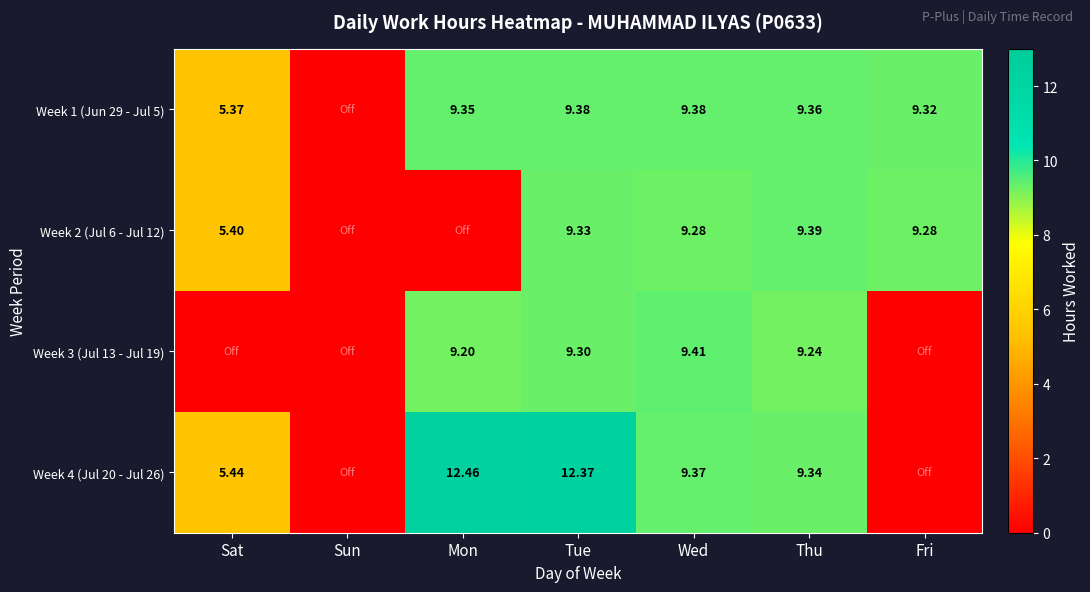

At which label does Week 4 (Jul 20 - Jul 26) reach its minimum?

Sun